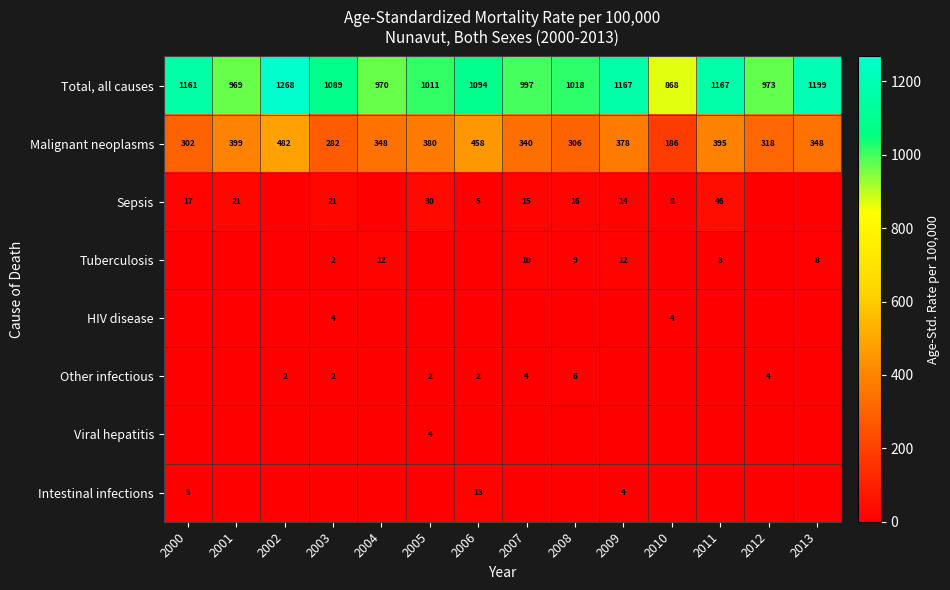

Where does the Malignant neoplasms series first go above 348?

2001